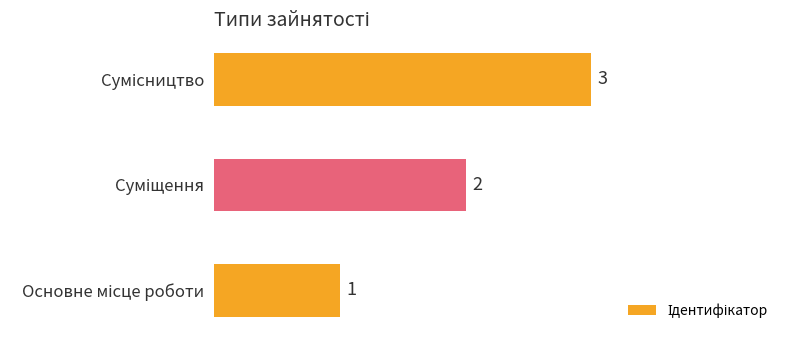

Count the values in the range 1 to 3.

3